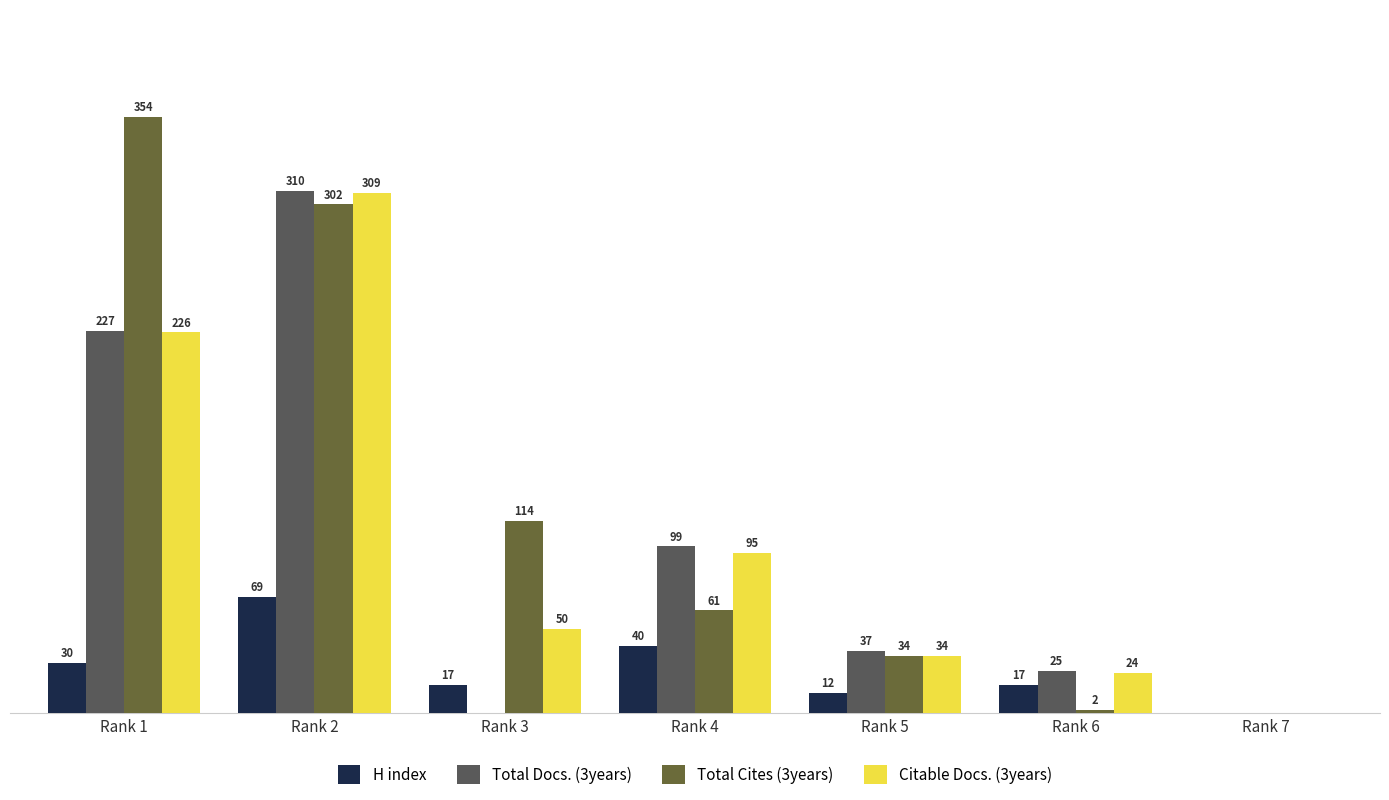

Which category has the highest value in the Citable Docs. (3years) series?

Rank 2